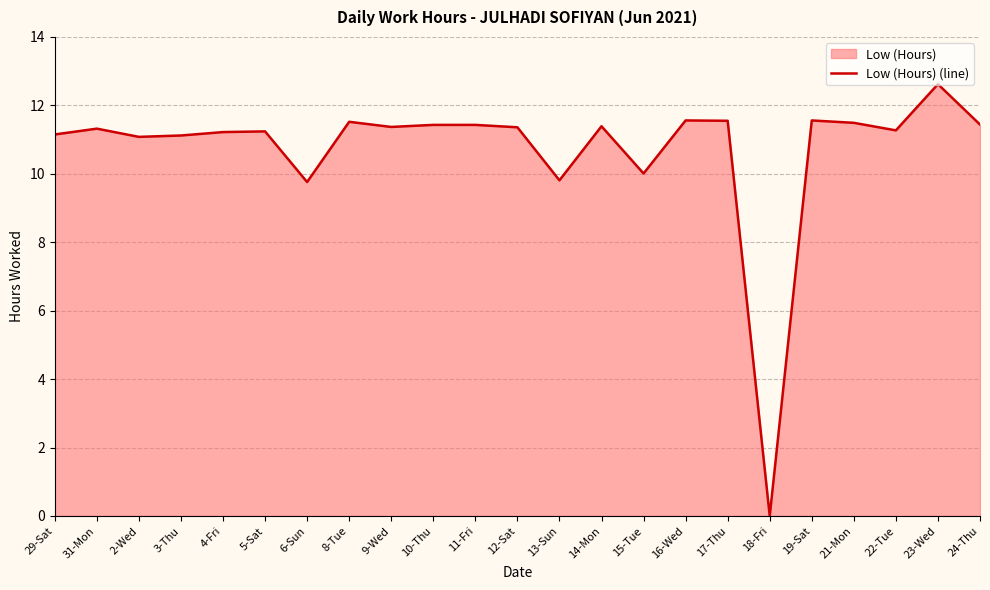

How many values exceed 11?

19